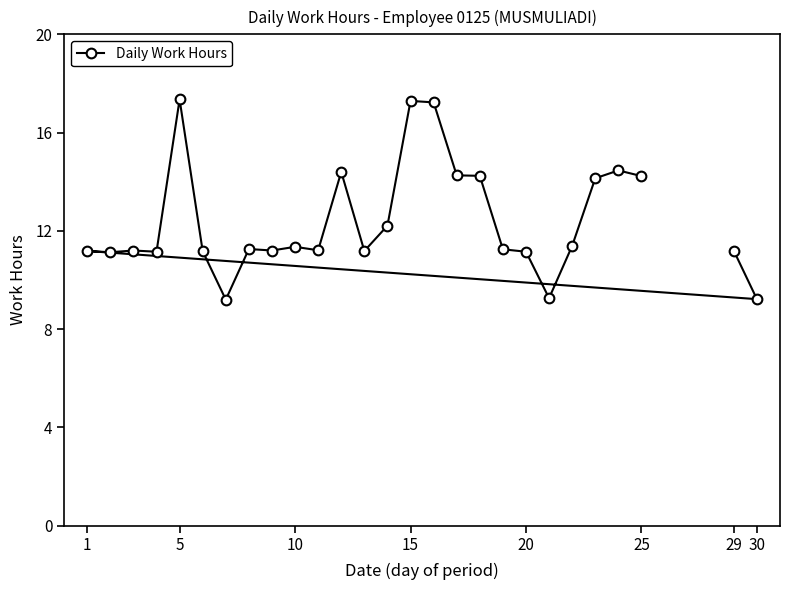

What is the difference between the maximum and minimum values?

8.2